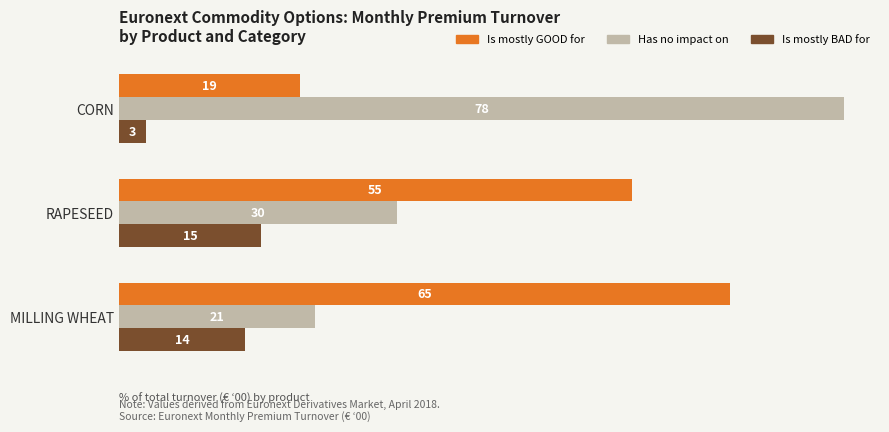

What are all the series names shown in the legend?

Is mostly GOOD for, Has no impact on, Is mostly BAD for